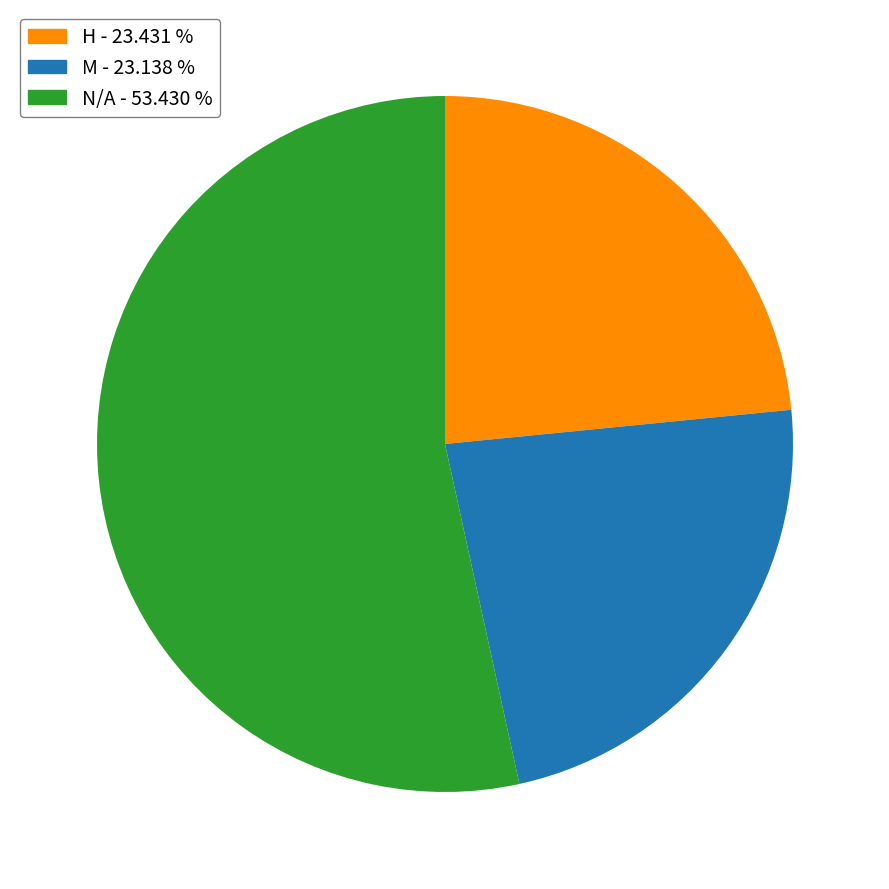

How many slices are in this pie chart?

3